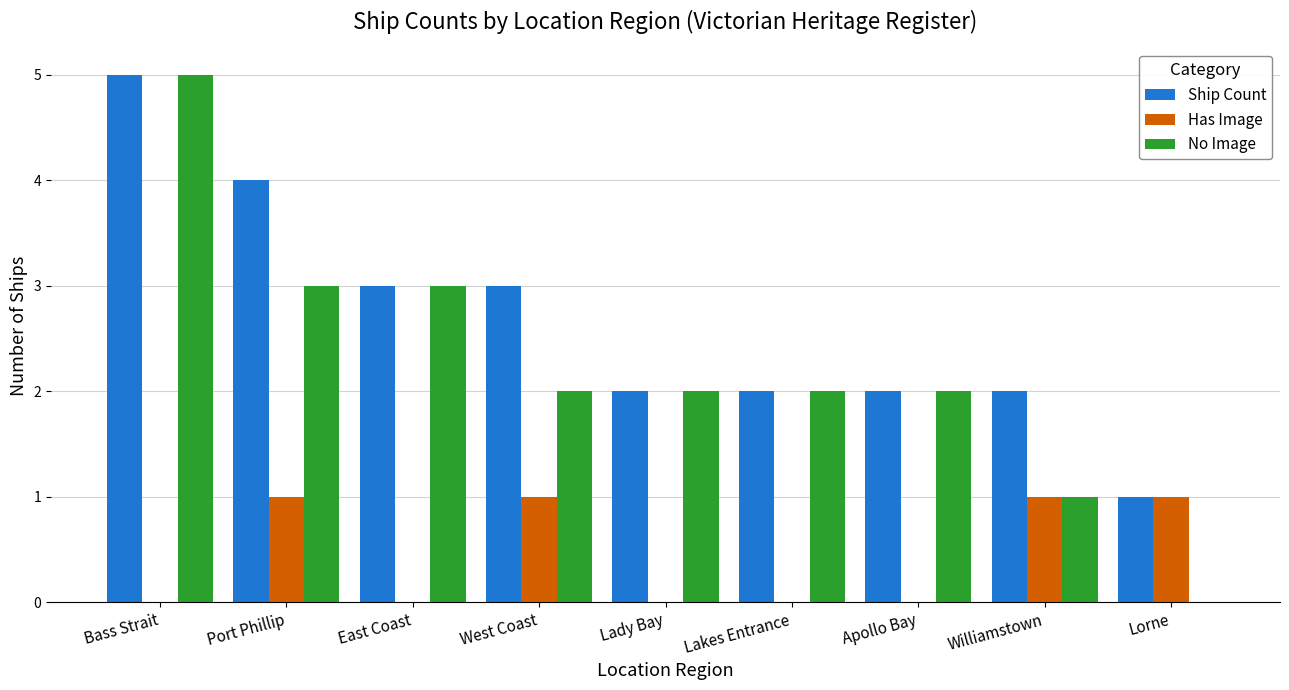

Which series changed the most between East Coast and Williamstown?

No Image